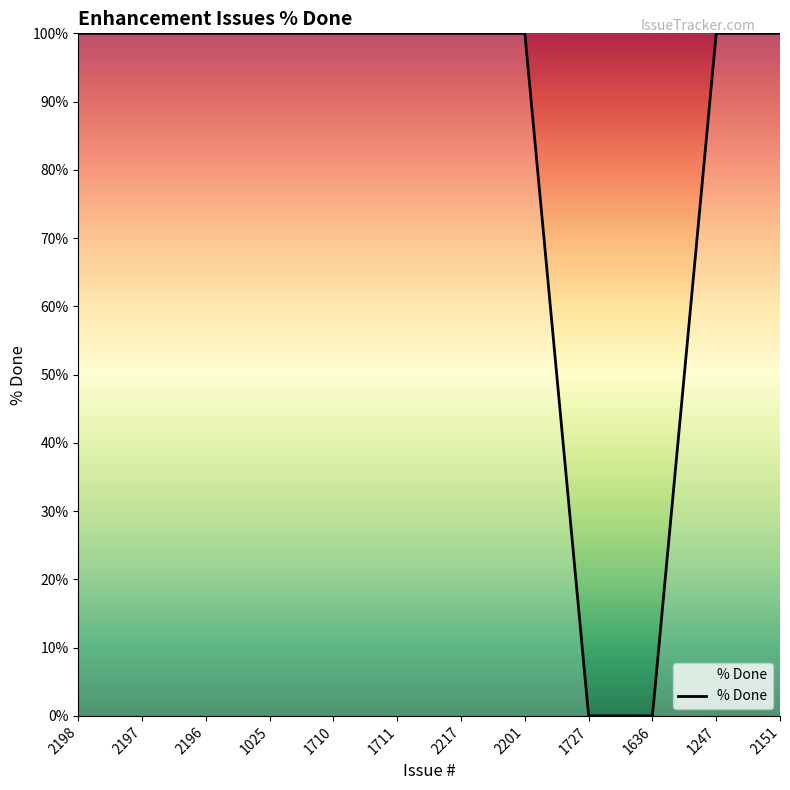

What position from the left is 1711?

6